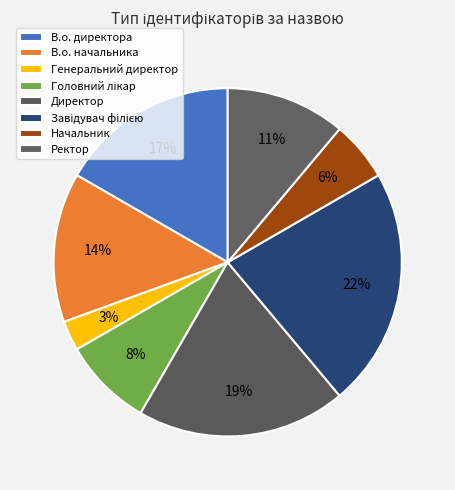

Is there a majority slice in this chart?

No